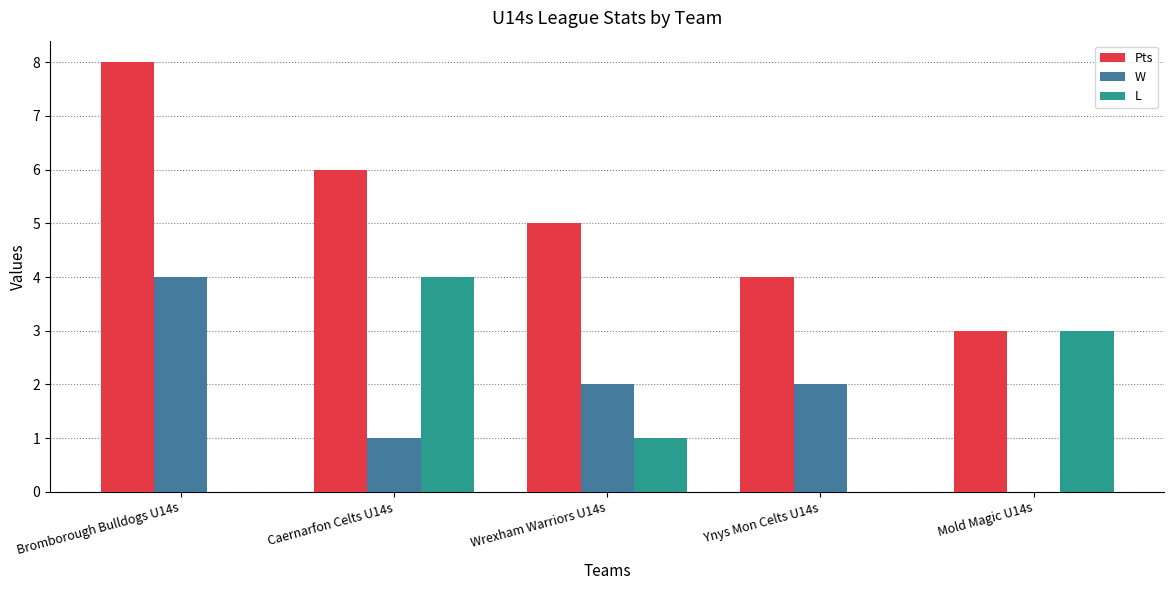

Count the number of categories in the chart.

5